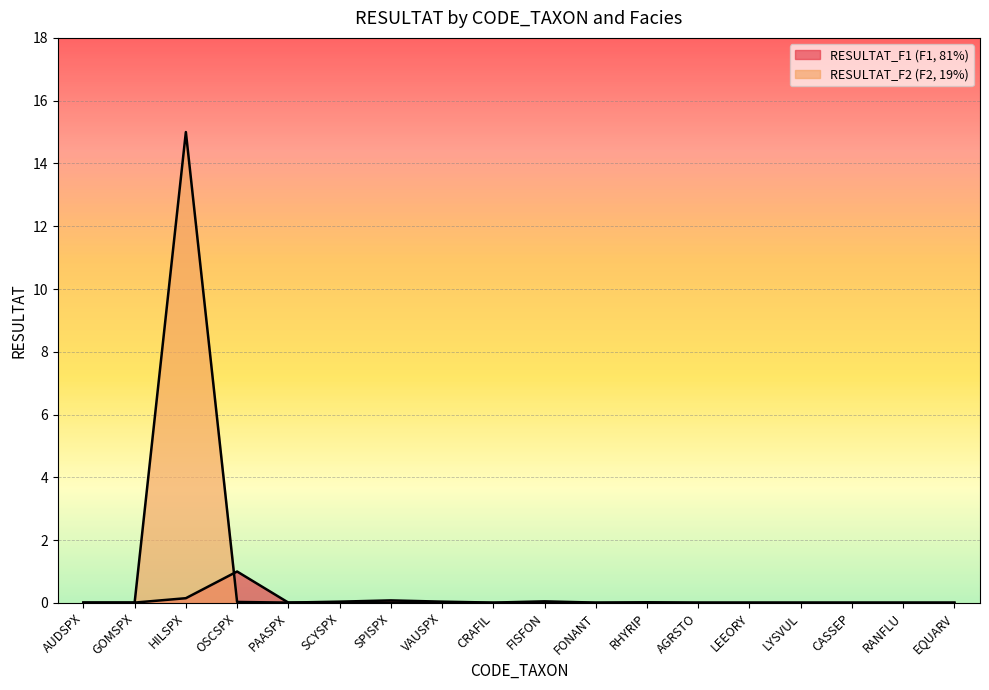

What is the average value of the RESULTAT_F2 series?

0.8